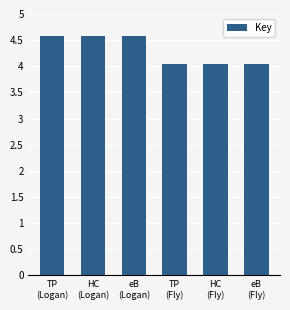

What is the value of the 2nd bar from the left?

4.6